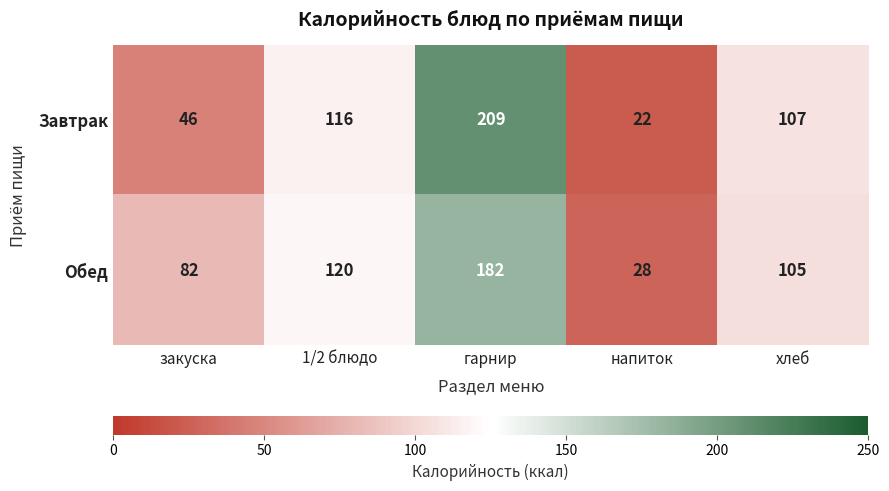

List the labels in order of Обед value, largest first.

гарнир, 1/2 блюдо, хлеб, закуска, напиток